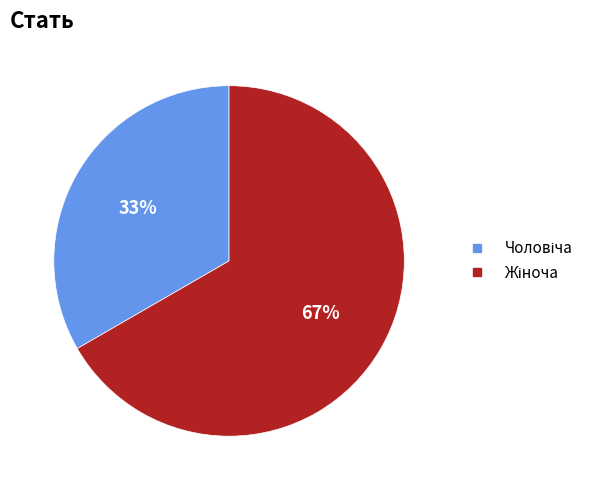

Is there a majority slice in this chart?

Yes